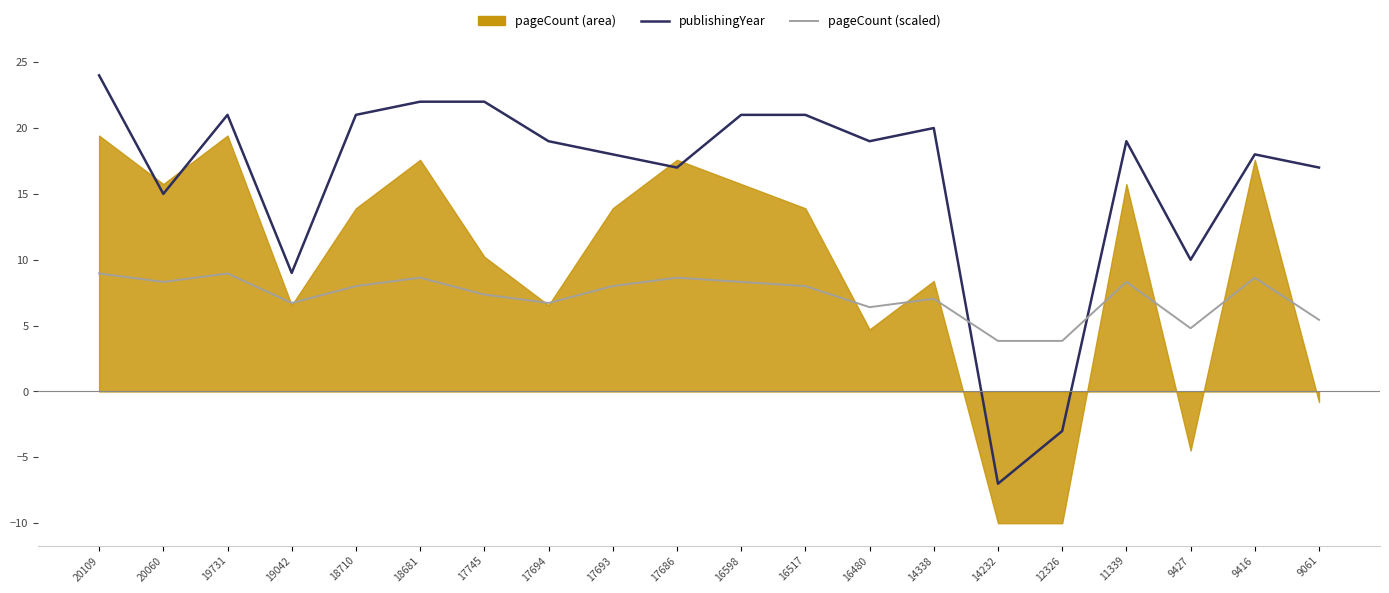

Is it true that publishingYear equals -4.1 at 14232?

False